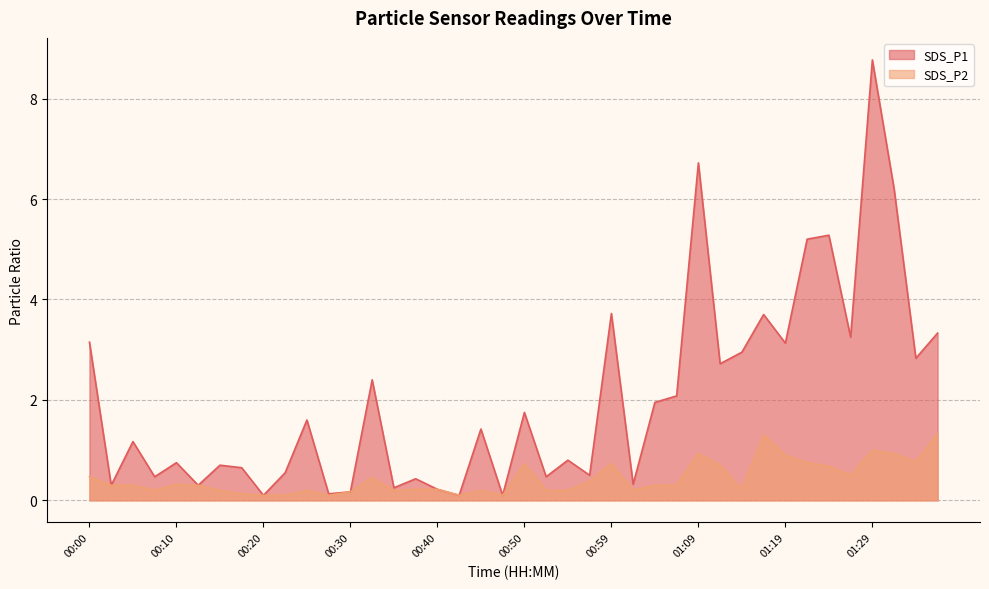

True or false: SDS_P1 and SDS_P2 intersect in this chart.

False